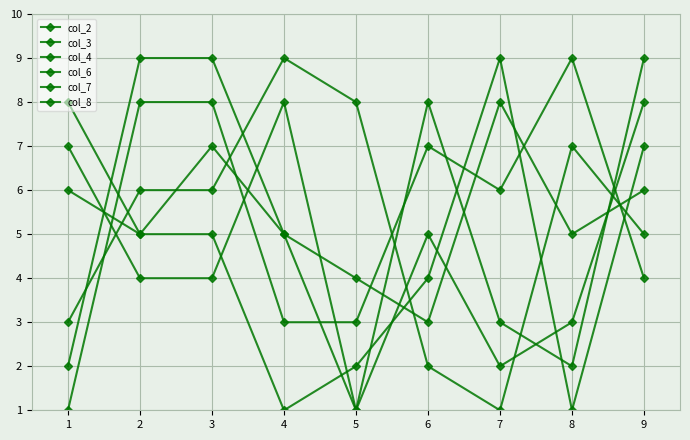

Count the number of categories in the chart.

9